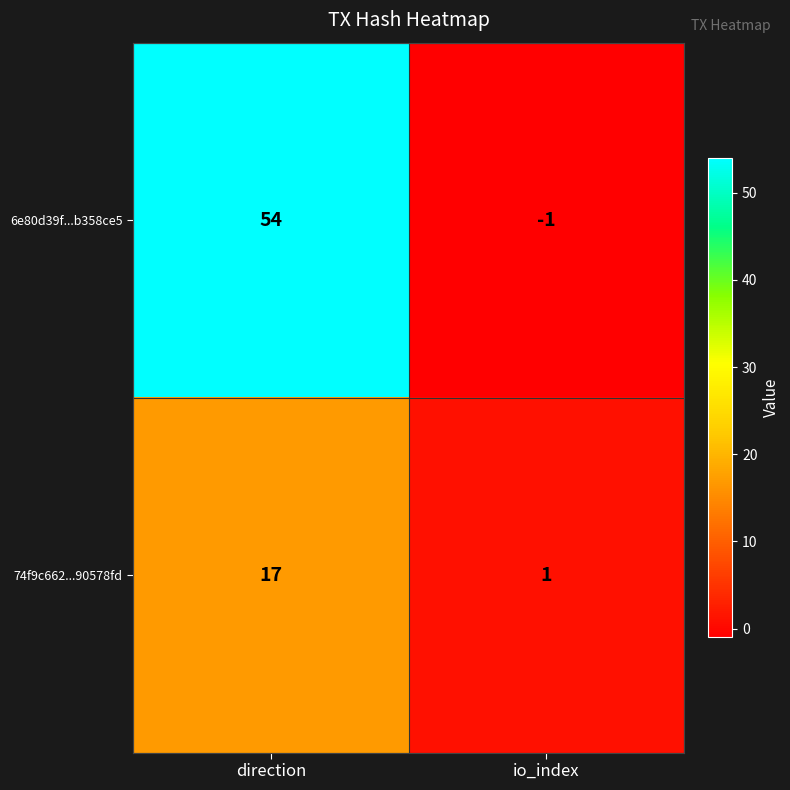

Which series has the largest range (max minus min)?

6e80d39f...b358ce5